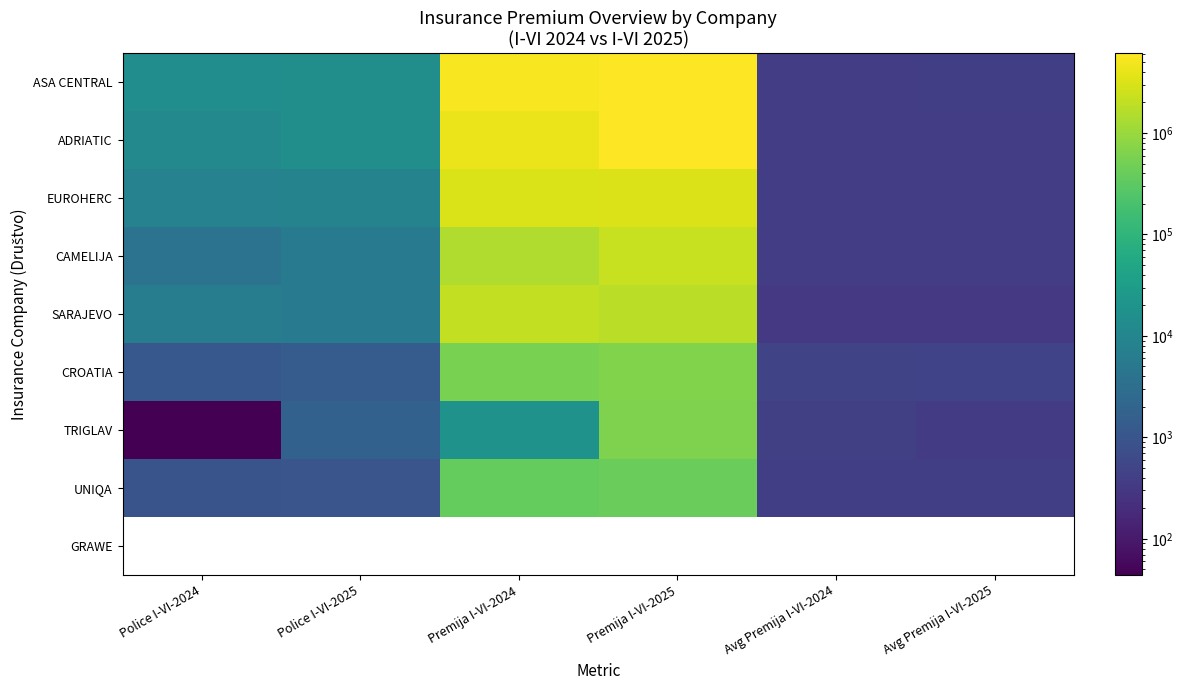

Is it true that CROATIA equals 794303.6 at Premija I-VI-2024?

False